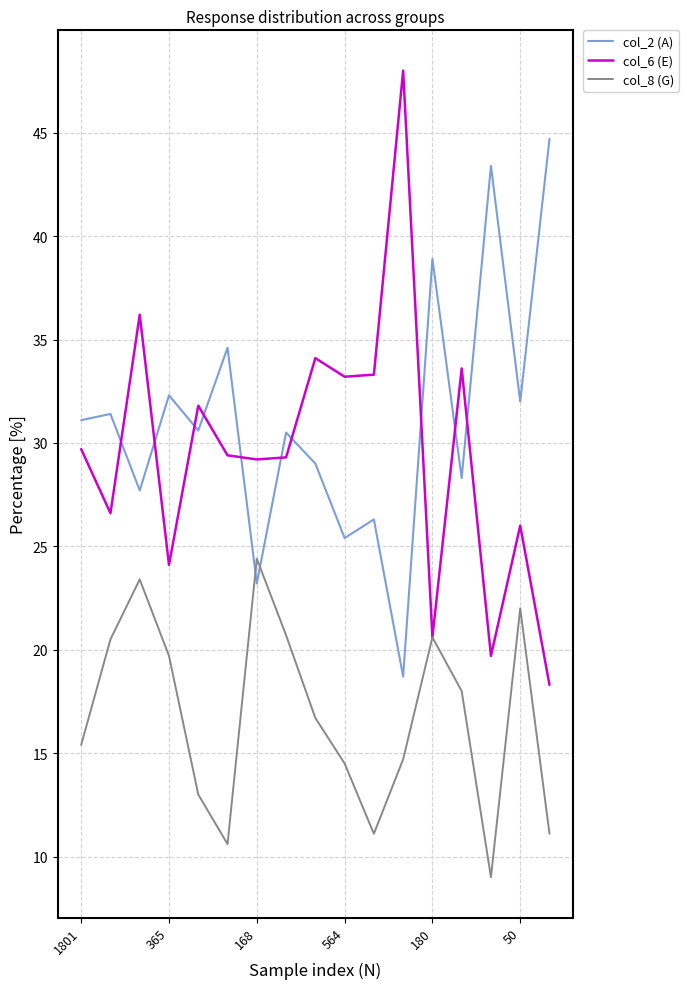

How many distinct data groups are displayed?

3